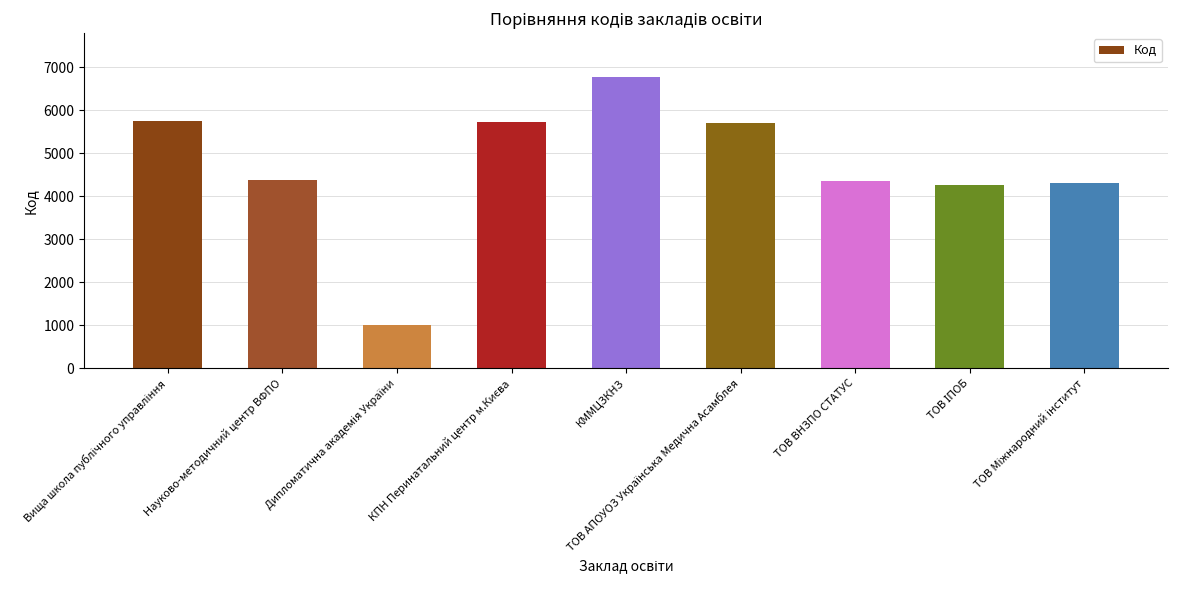

Is it true that the value at Науково-методичний центр ВФПО is 6716?

False